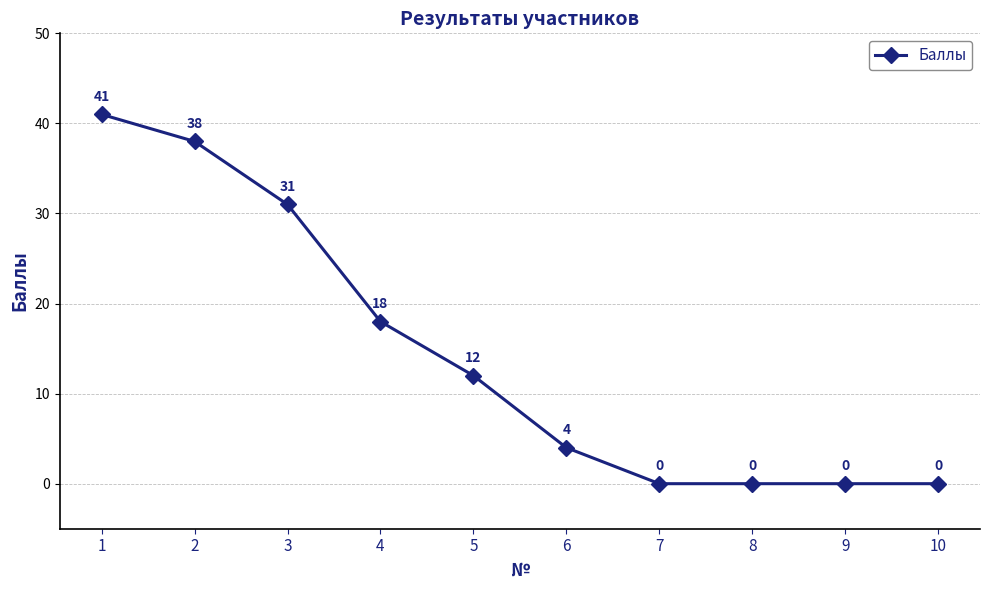

The value at 7 is 0. True or false?

True